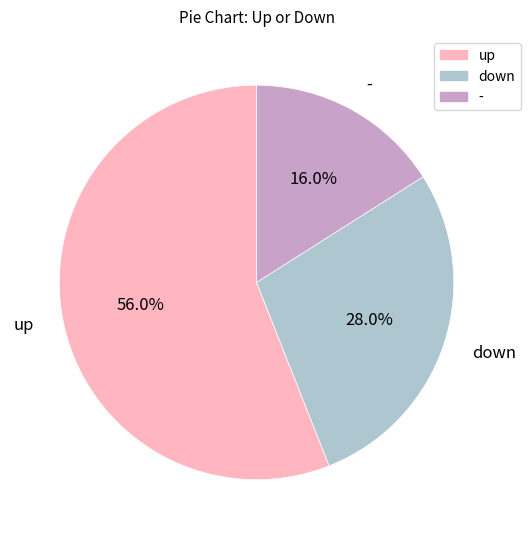

How many slices are in this pie chart?

3